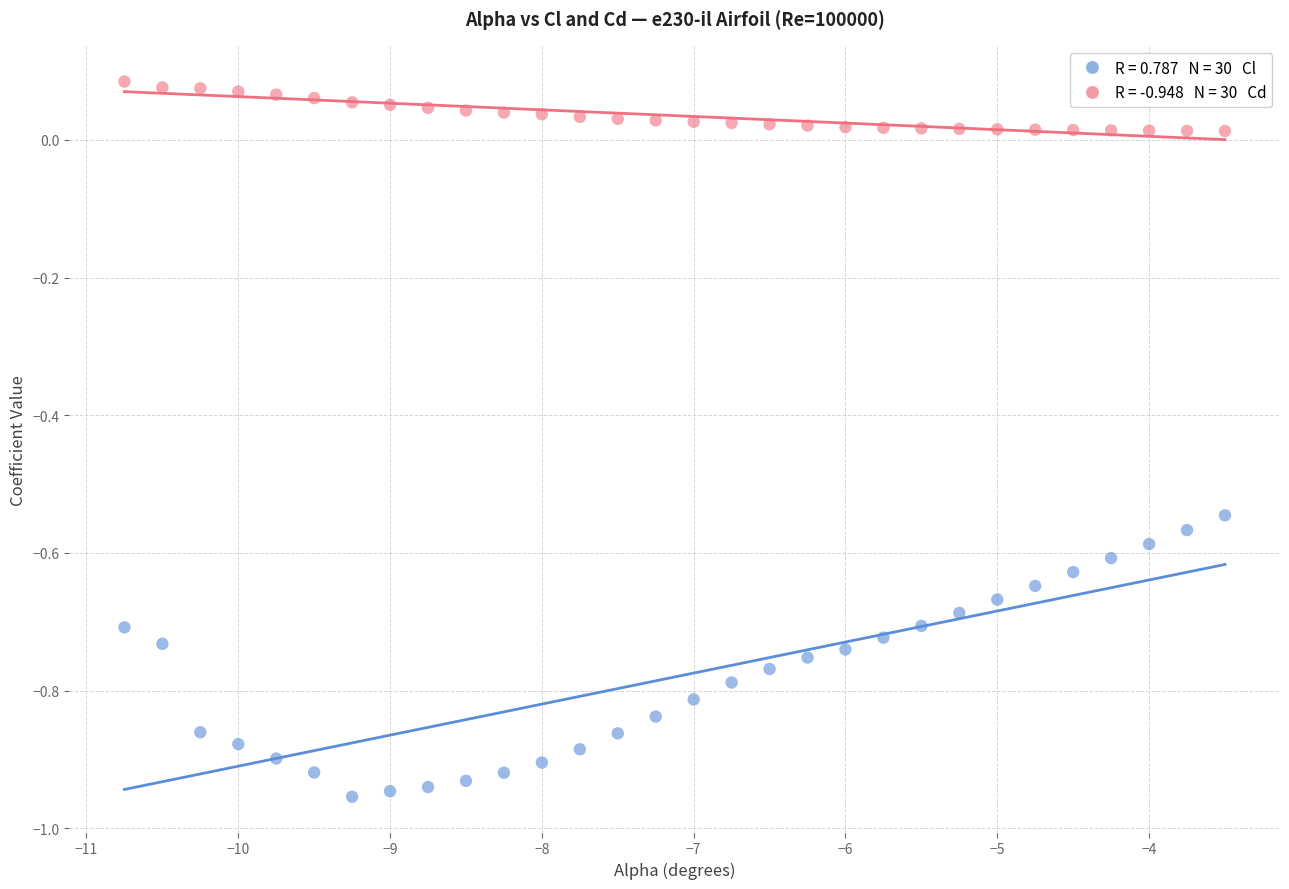

Across all data points, what is the range of Y values (max minus min)?

1.0